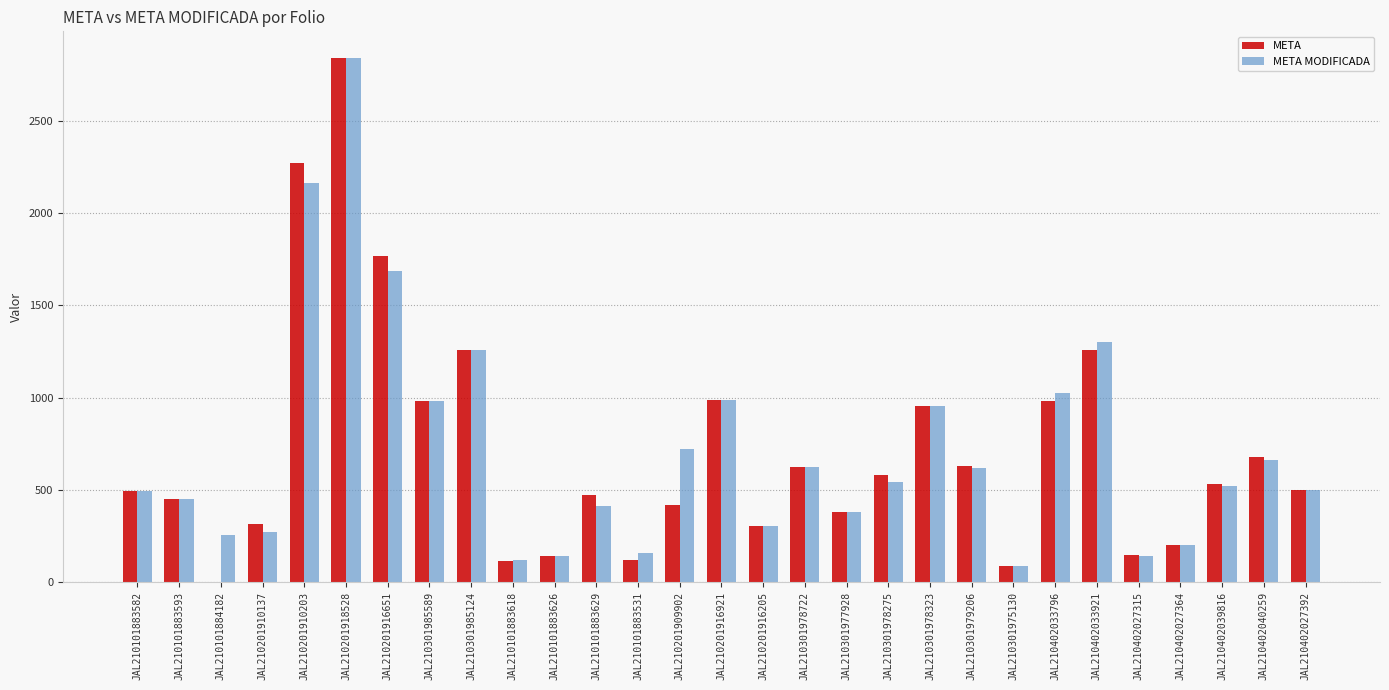

At which category does the chart reach its peak across all series?

JAL210201918528